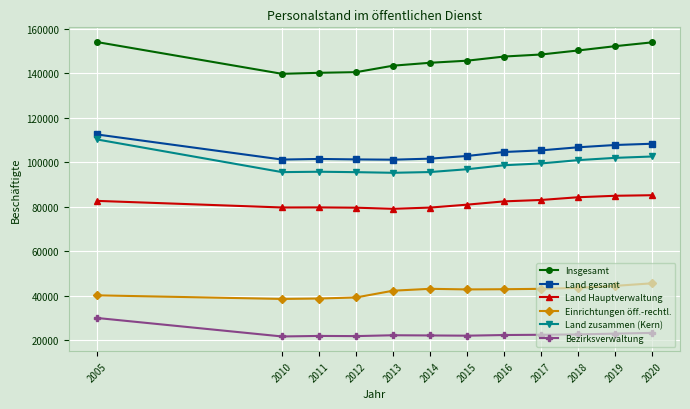

Count the number of data series in this chart.

6